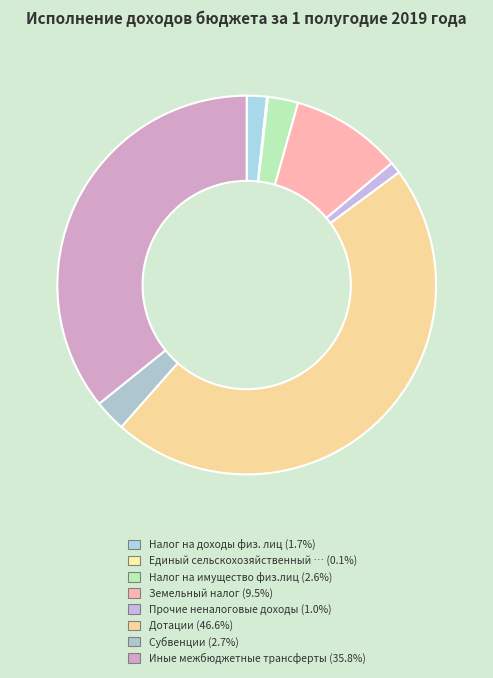

Rank the categories by value from highest to lowest.

Дотации, Иные межбюджетные трансферты, Земельный налог, Субвенции, Налог на имущество физ.лиц, Налог на доходы физ. лиц, Прочие неналоговые доходы, Единый сельскохозяйственный налог